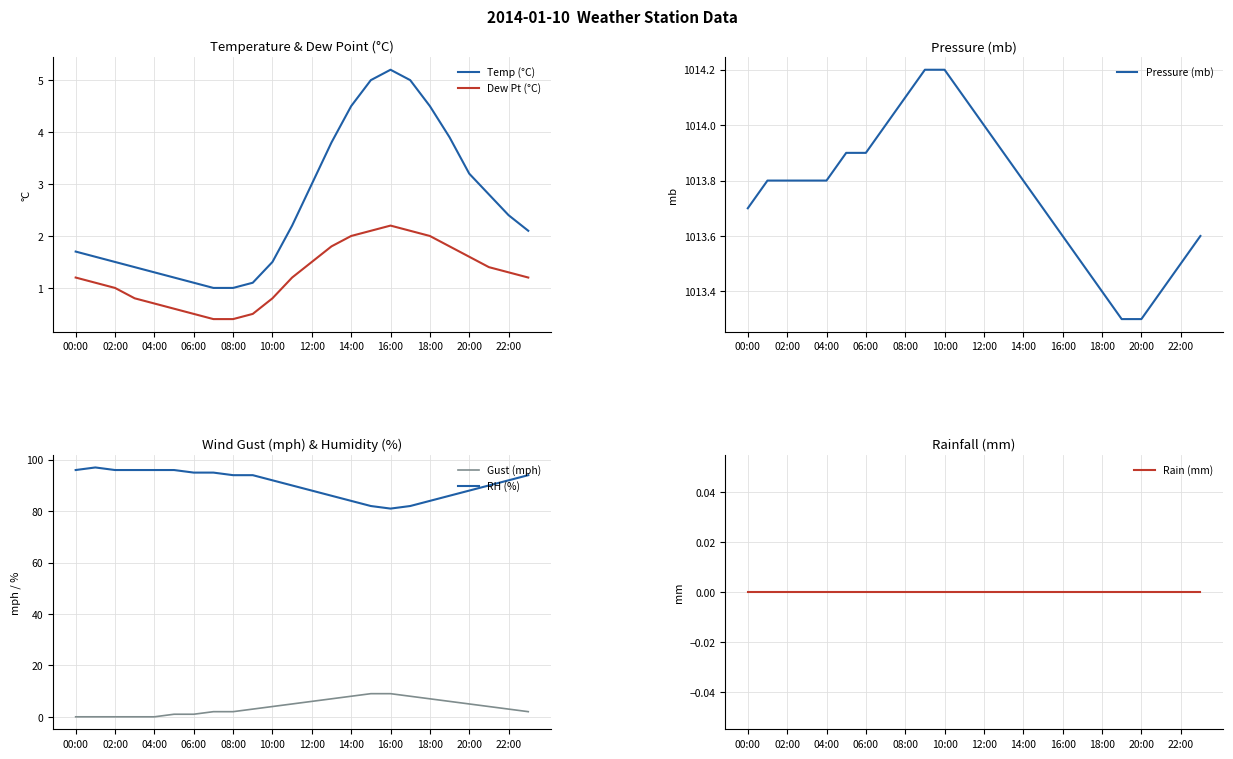

At which label does Rain (mm) reach its peak?

00:00